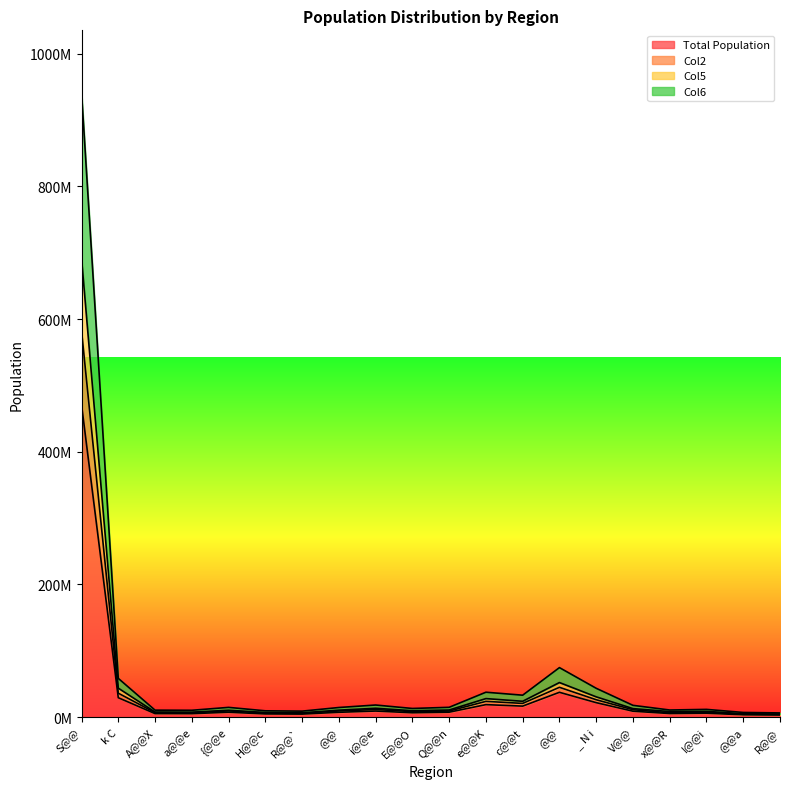

Rank the categories by Total Population value from highest to lowest.

S@@, @@, k C, _ N i, e@@K, c@@t, i@@e, V@@, Q@@n, {@@e, @@, E@@O, I@@i, x@@R, A@@X, a@@e, H@@c, R@@`, @@a, R@@